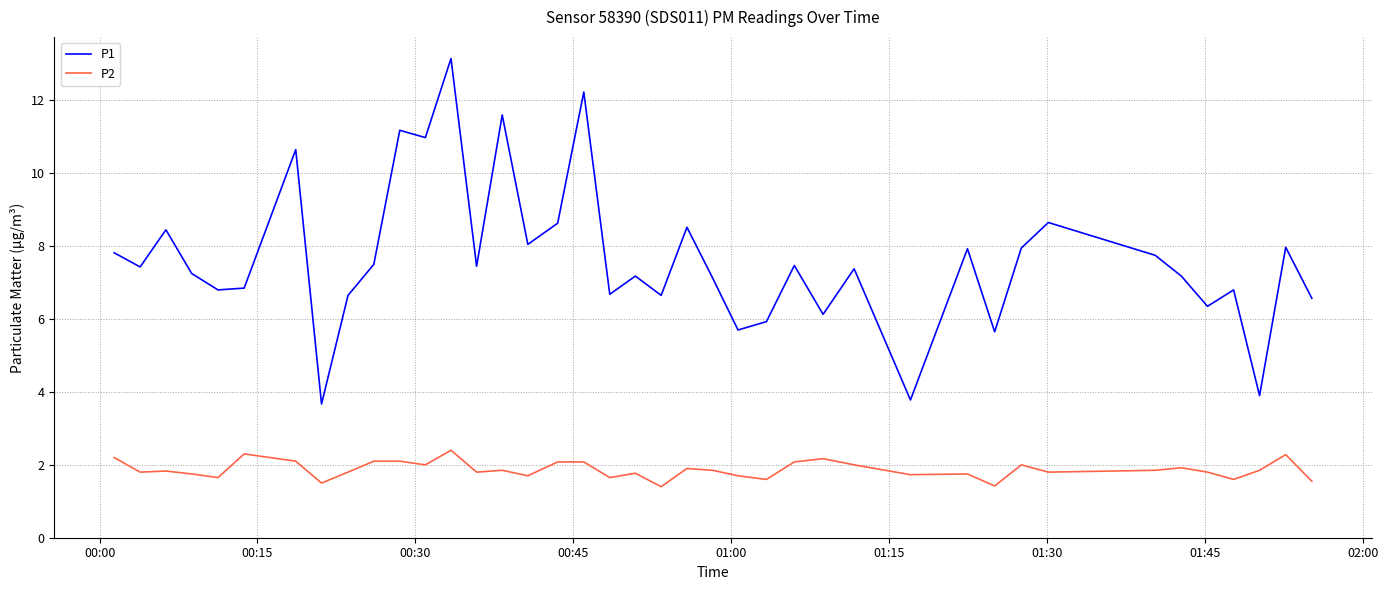

List the series in order of their peak value, lowest first.

P2, P1